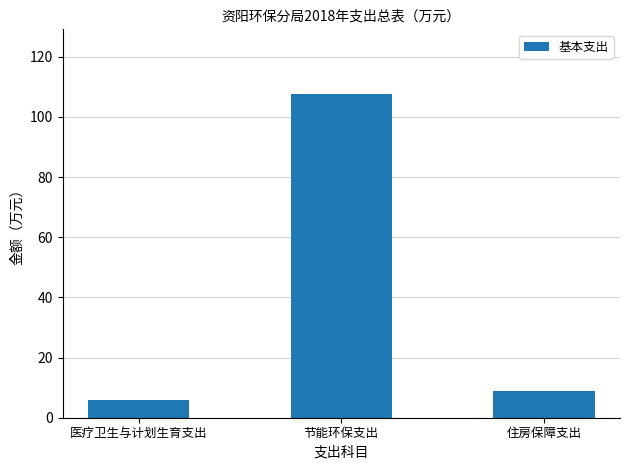

Which label corresponds to the smallest value in the chart?

医疗卫生与计划生育支出